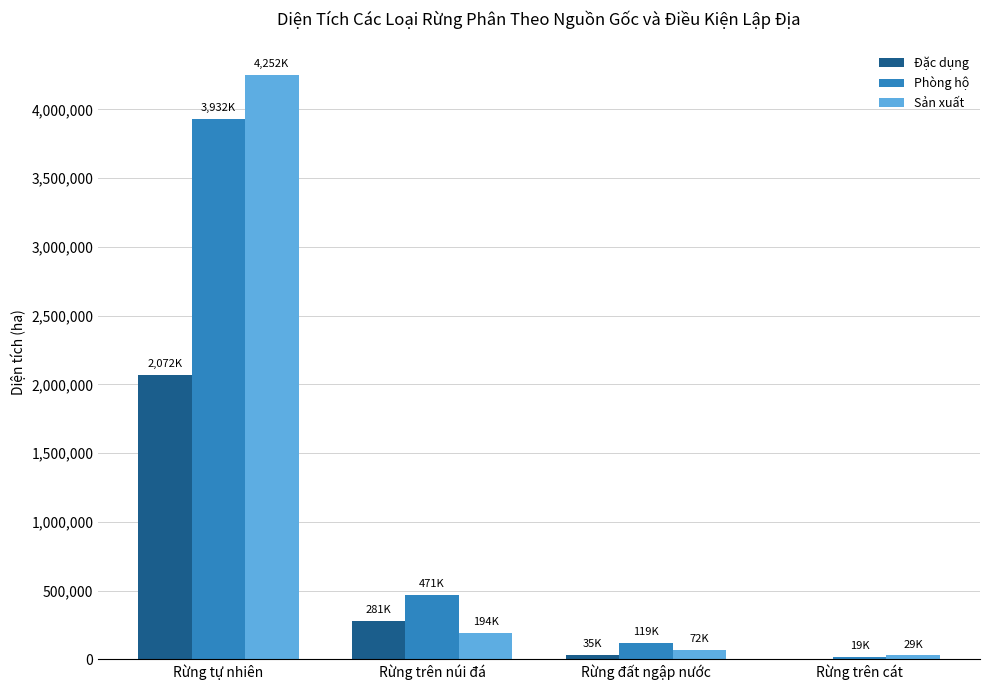

Reading left to right, transcribe all the data shown in this chart.

Đặc dụng: Rừng tự nhiên=2071628.0	Rừng trên núi đá=280754.5	Rừng đất ngập nước=34690.0	Rừng trên cát=459.1
Phòng hộ: Rừng tự nhiên=3931584.0	Rừng trên núi đá=471216.3	Rừng đất ngập nước=119244.8	Rừng trên cát=18637.8
Sản xuất: Rừng tự nhiên=4252313.3	Rừng trên núi đá=193778.3	Rừng đất ngập nước=71867.7	Rừng trên cát=28567.3